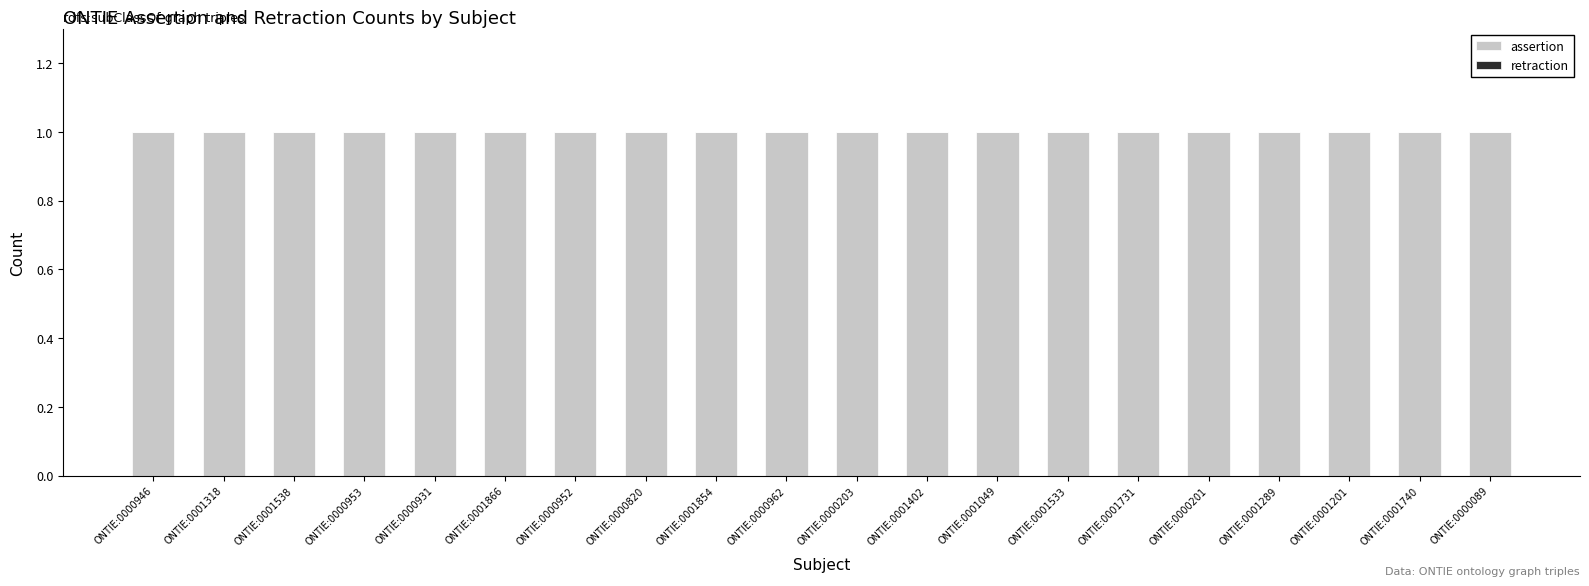

Reading left to right, extract all data points from this chart.

assertion: 1	1	1	1	1	1	1	1	1	1	1	1	1	1	1	1	1	1	1	1
retraction: 0	0	0	0	0	0	0	0	0	0	0	0	0	0	0	0	0	0	0	0